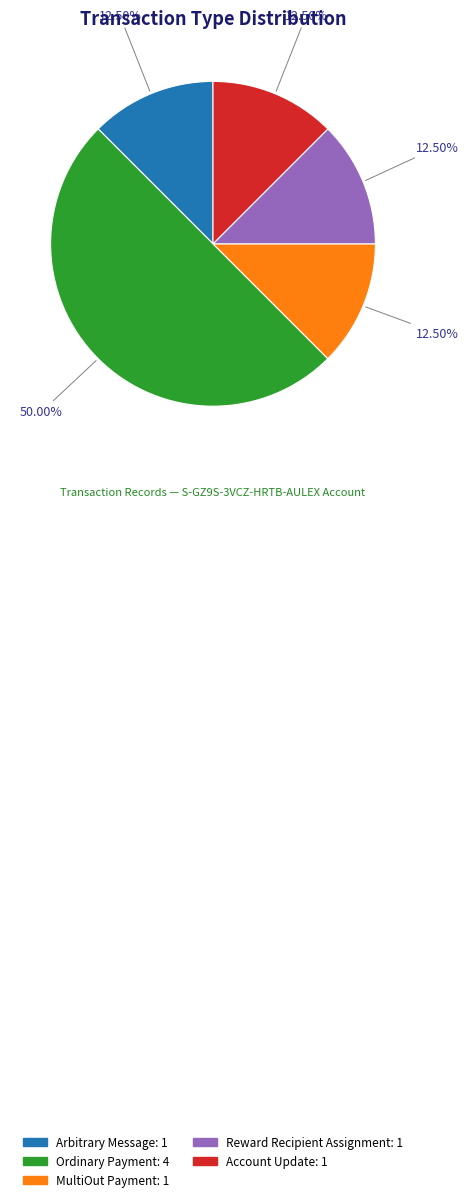

Does Reward Recipient Assignment account for over 50% of the chart?

No